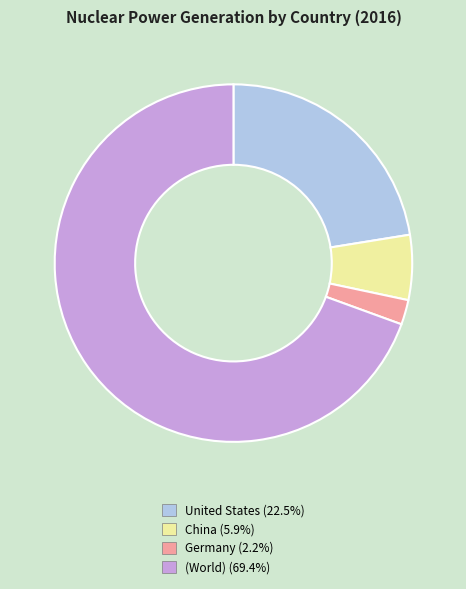

Do China and Germany together represent more than half of the pie?

No